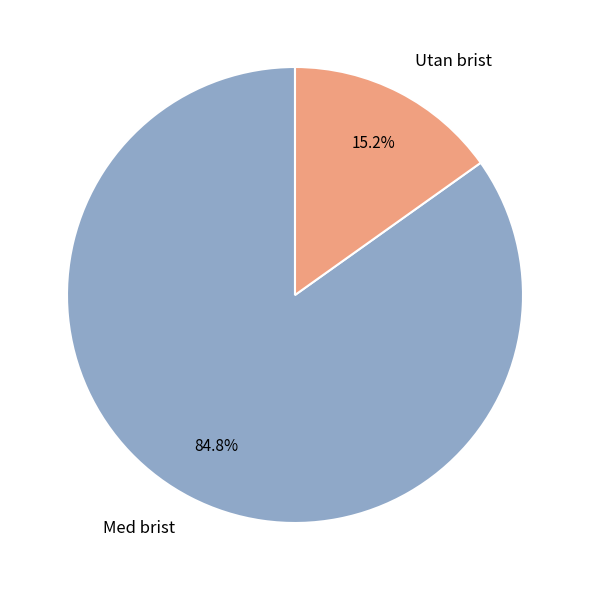

The Med brist slice represents 76% of the pie. True or false?

False